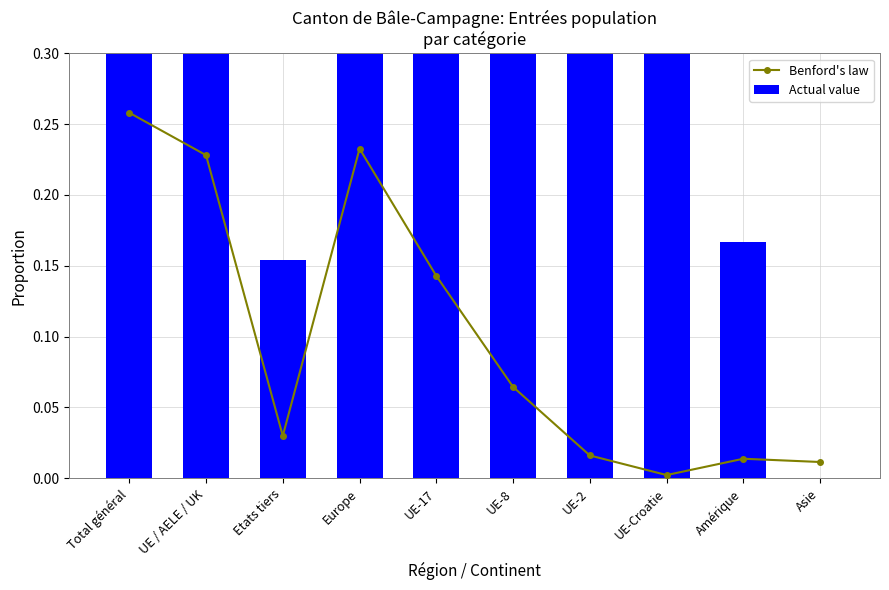

What is the label of the 4th bar from the right?

UE-2